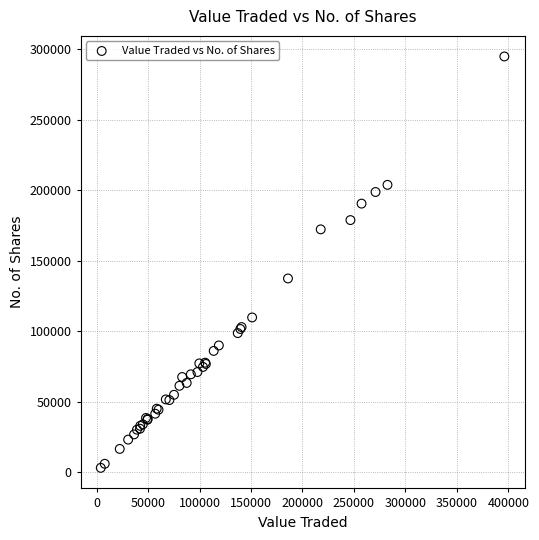

What Y value in the scatter plot is closest to 148978?

137407